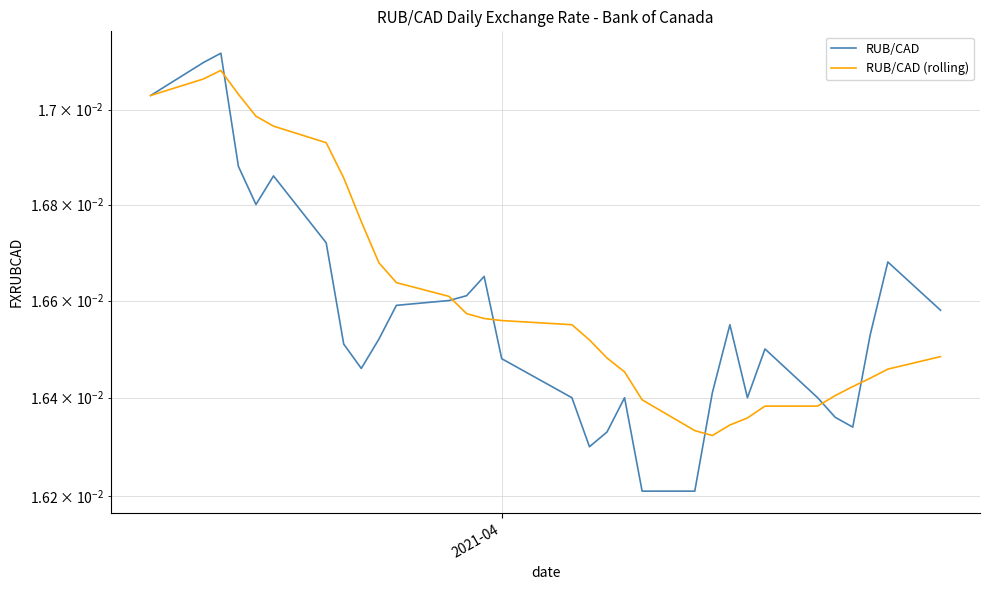

How many interior local peaks does the RUB/CAD series have?

7